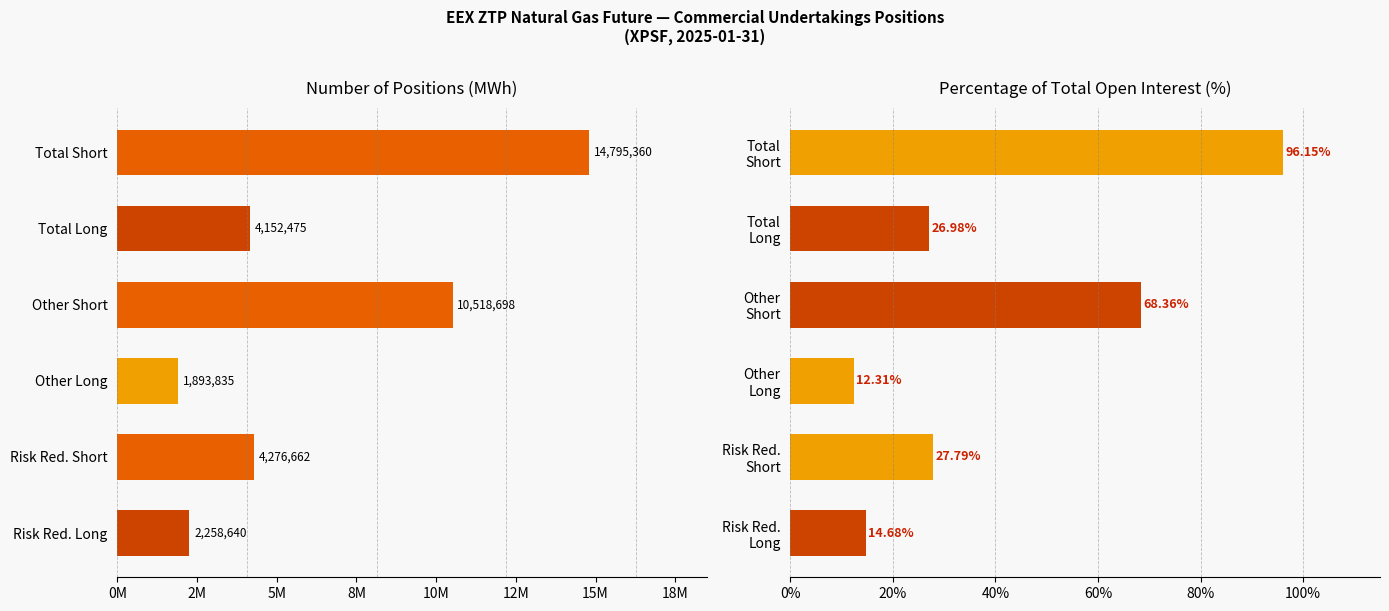

The value of Commercial Undertakings at Total
(Long) is 2483586. True or false?

False